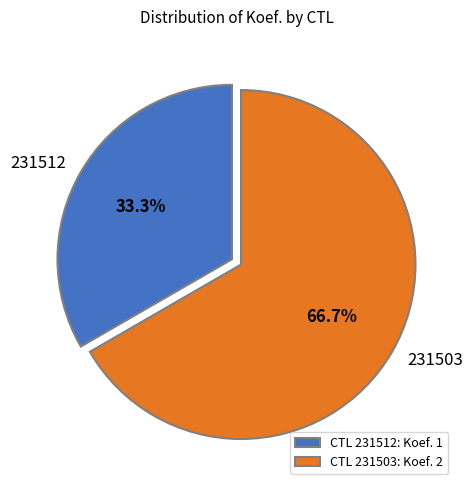

To the nearest percent, what portion does 231512 represent?

33%